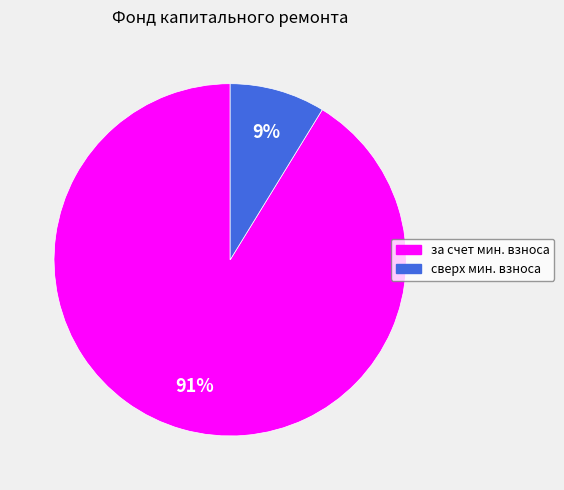

Is there a majority slice in this chart?

Yes